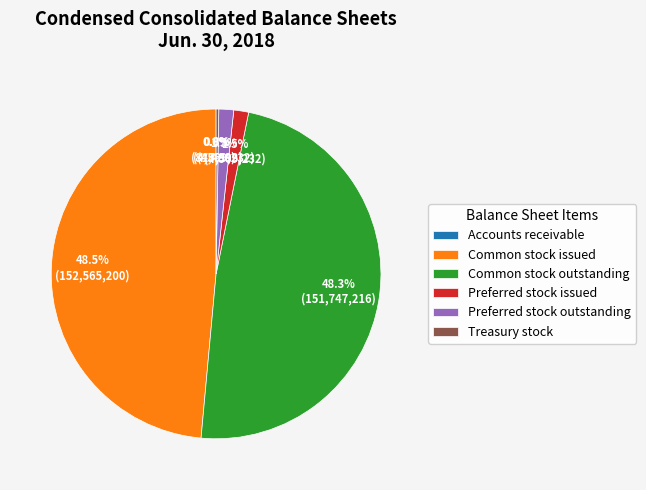

Does Common stock issued account for over 50% of the chart?

No